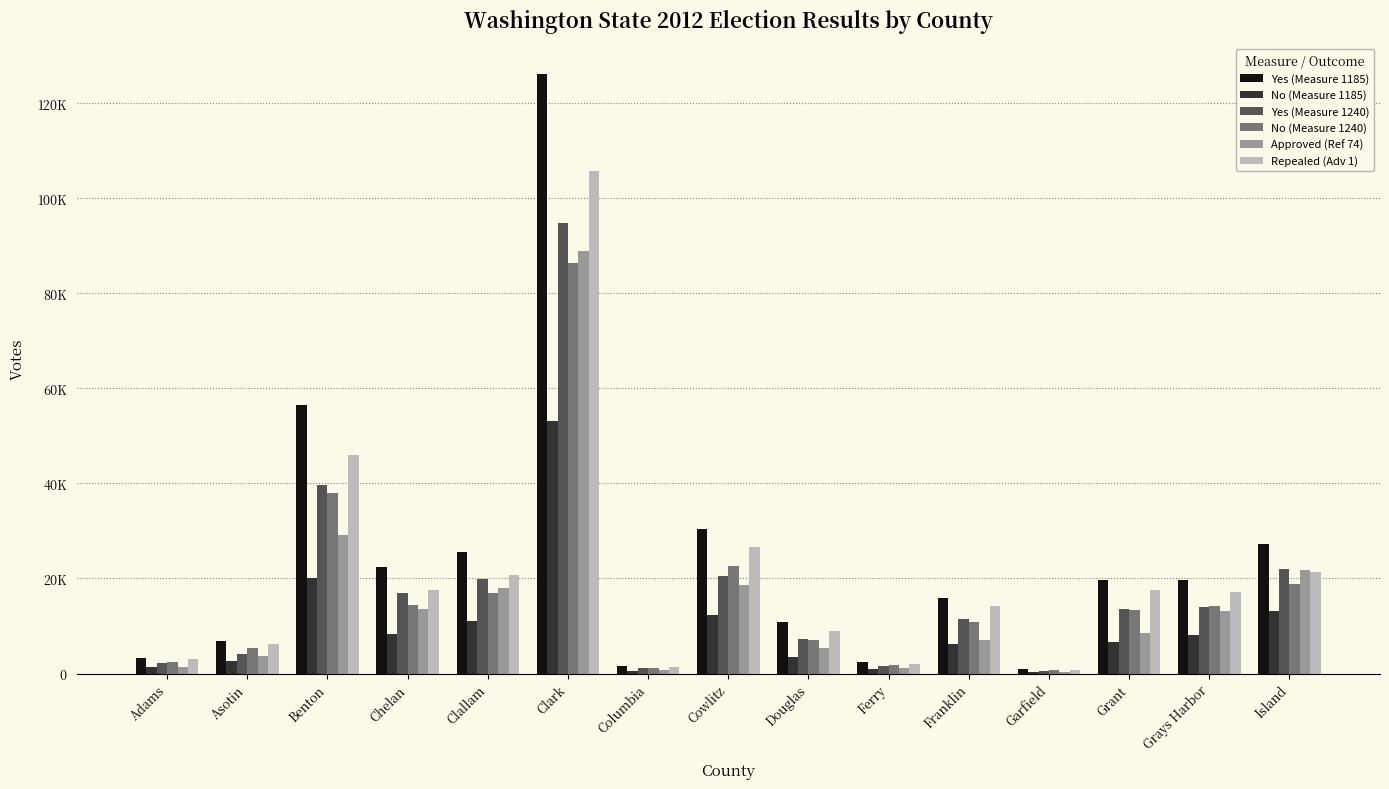

Are the bars grouped side by side (vs. stacked)?

Yes